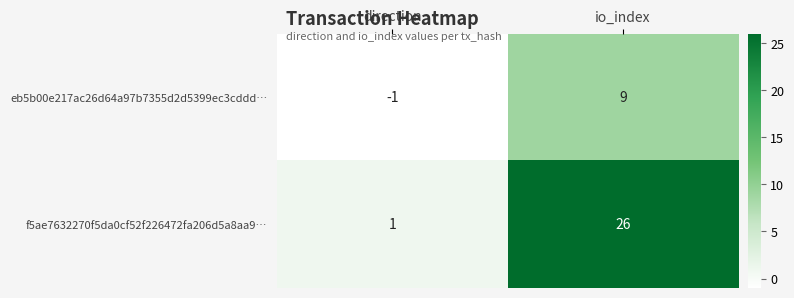

What is the smallest value displayed?

-1